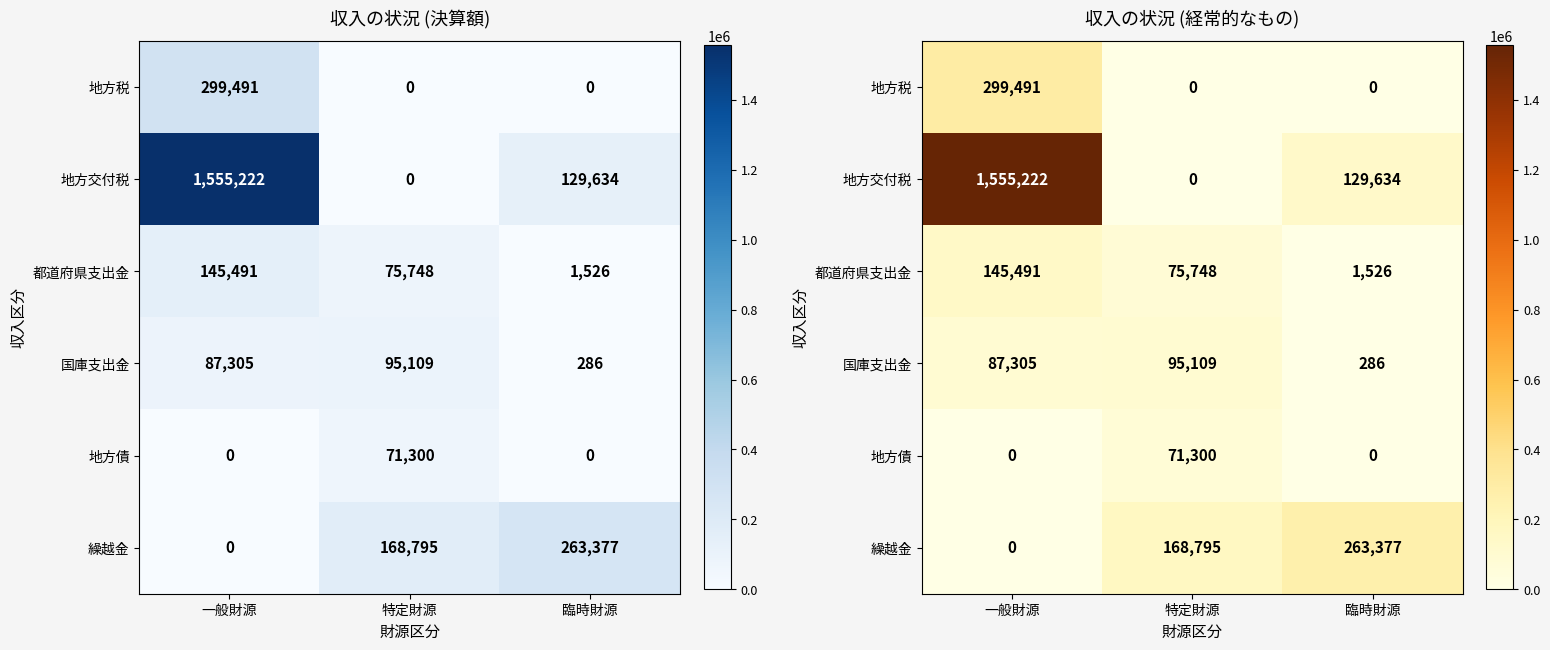

At which label is 地方税 closest to 149745?

特定財源